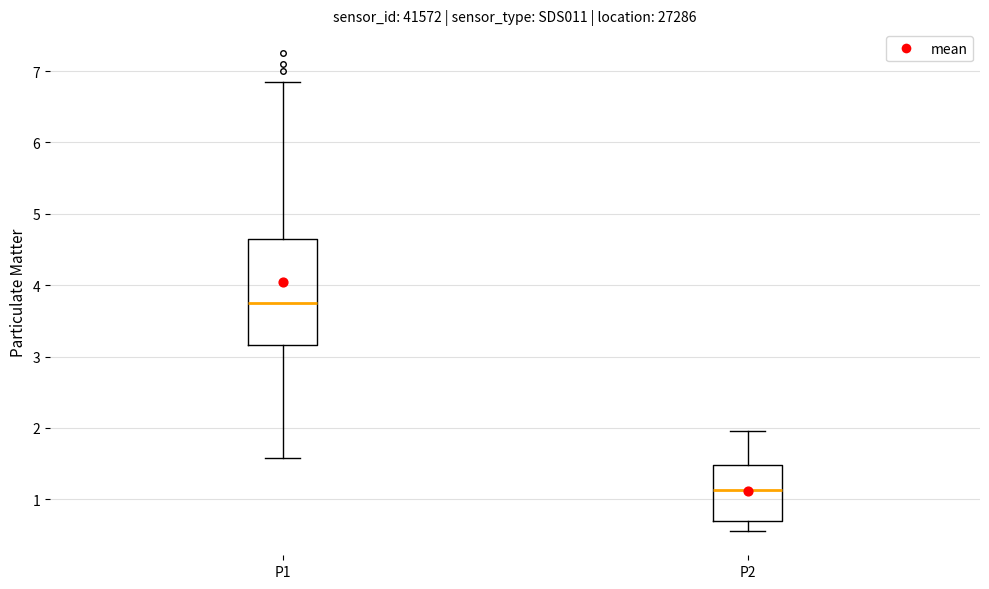

Reading left to right, transcribe this box plot: for each box, give where its median line is, the range the box spans, and where its two whiskers end, as read against the y-axis. The values are not printed on the chart, so give them approximately, as read against the axis.

P1: median 3.8, box 3.2 to 4.6, whiskers 1.6 to 6.9
P2: median 1.1, box 0.7 to 1.5, whiskers 0.6 to 2.0